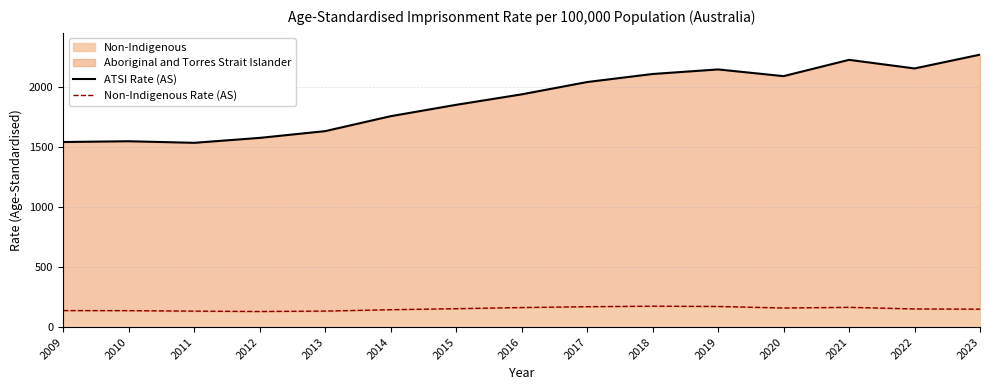

Reading left to right, transcribe all the data shown in this chart.

ATSI Rate (AS): 2009=1539.2	2010=1545.5	2011=1532.5	2012=1573.5	2013=1629.6	2014=1753.9	2015=1848.4	2016=1935.5	2017=2037.9	2018=2104.9	2019=2142.9	2020=2087.0	2021=2222.7	2022=2151.1	2023=2265.8
Non-Indigenous Rate (AS): 2009=137.2	2010=136.6	2011=132.5	2012=129.5	2013=133.0	2014=144.4	2015=152.9	2016=162.4	2017=169.4	2018=173.7	2019=171.4	2020=158.6	2021=164.2	2022=150.7	2023=149.0